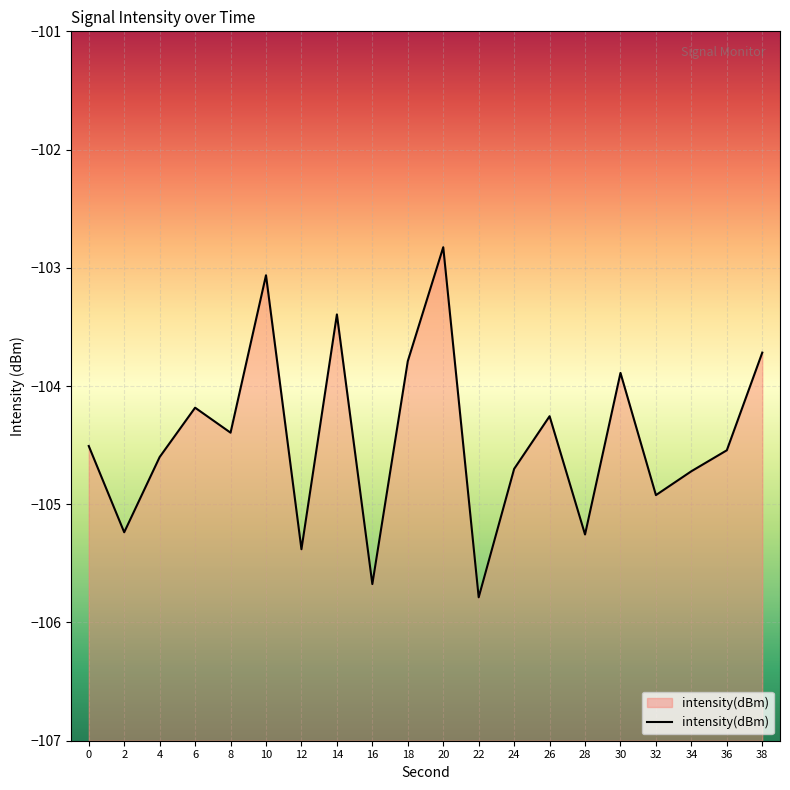

What is the smallest value displayed?

-105.8